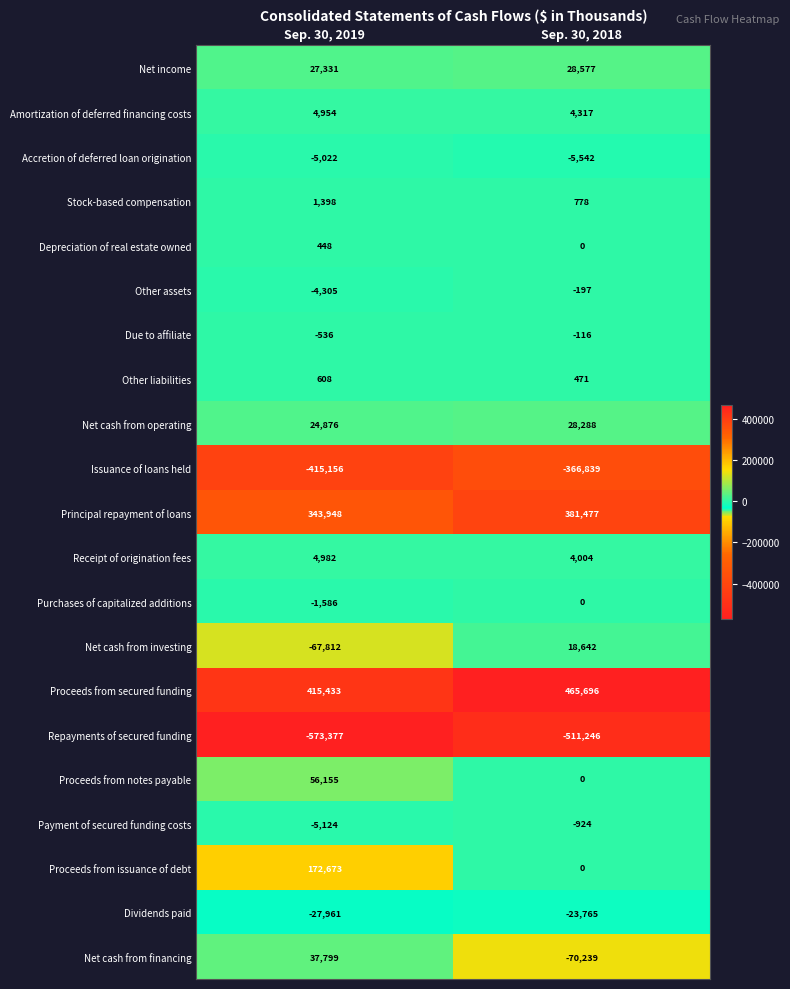

True or false: Net cash from operating has a value of 35313 at Sep. 30, 2019.

False